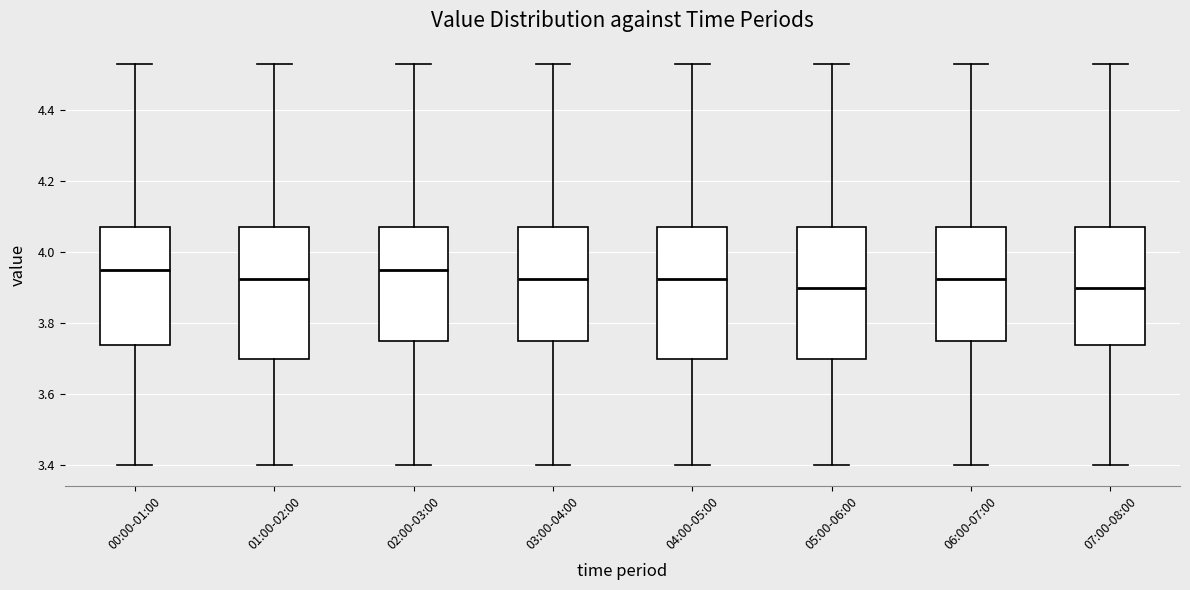

Where is the upper edge of the box for 02:00-03:00 on the y-axis? The values are not printed on the chart, so give them approximately, as read against the axis.

4.08